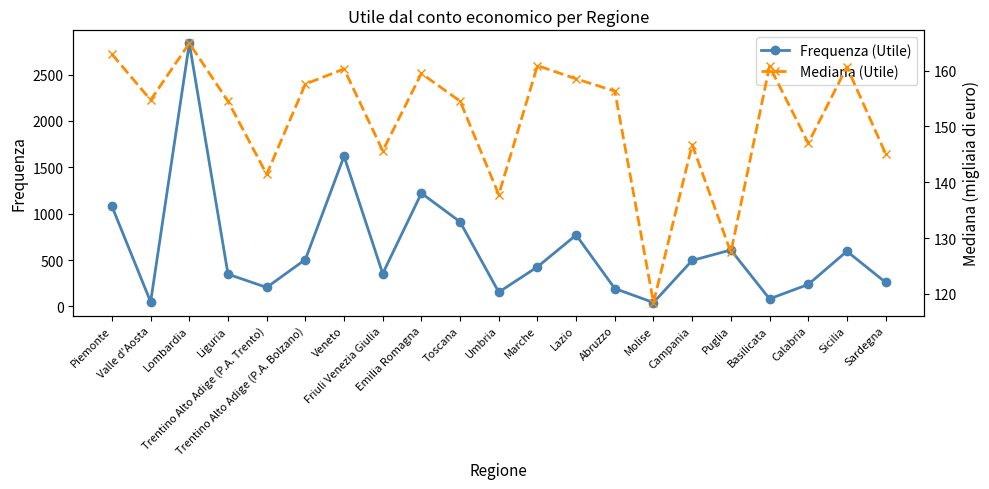

What is the difference between the second highest and second lowest values in the Mediana (Utile) series?

35.5